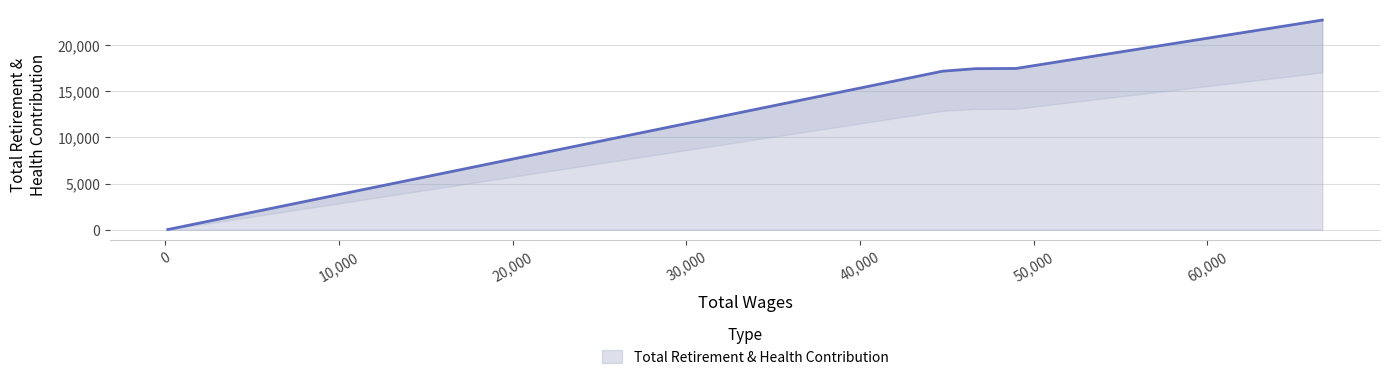

What is the change in value from 66609.0 to 46638.0?

-5260